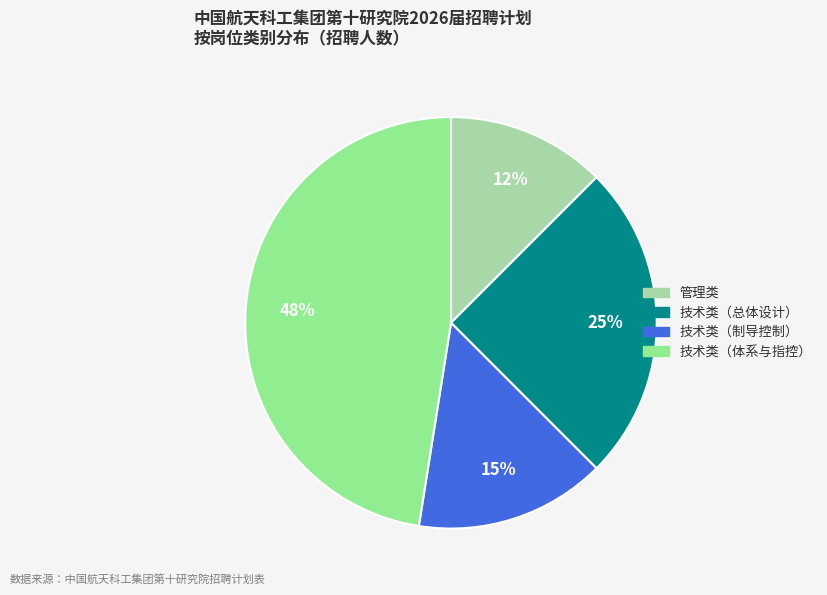

How many segments does this pie chart have?

4